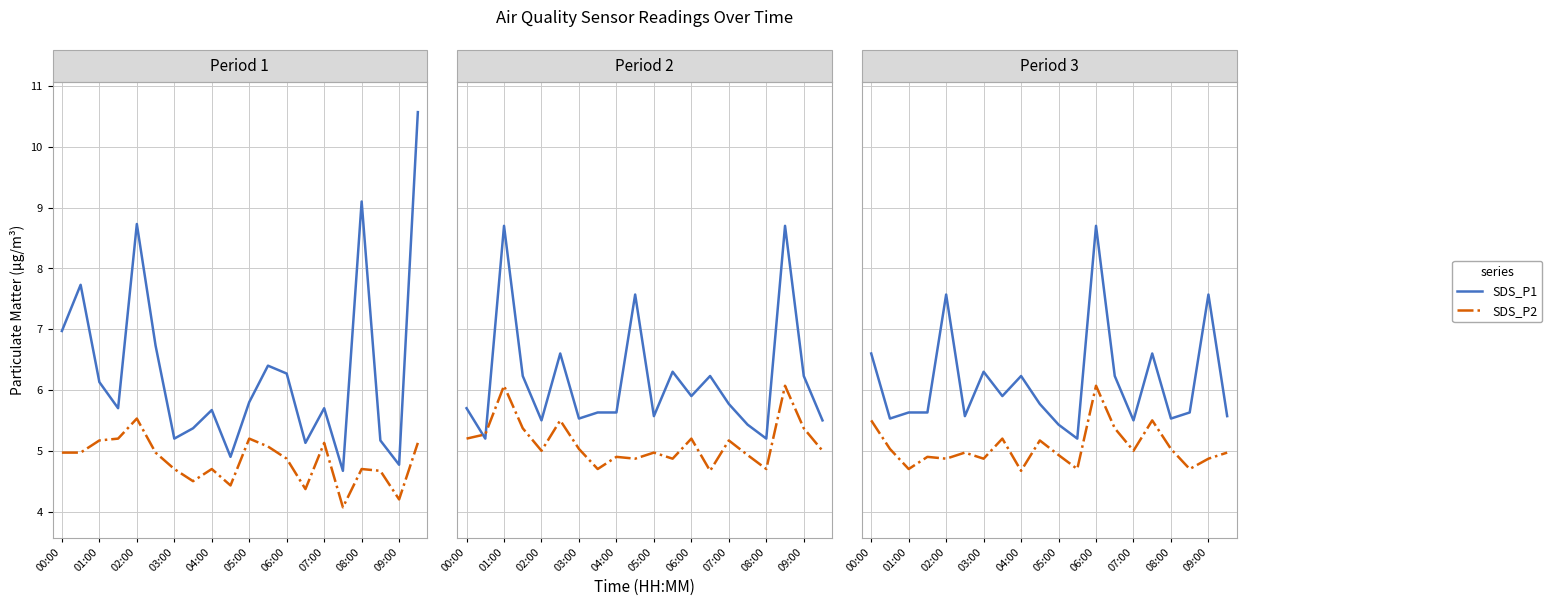

Is the value of SDS_P2 at 08:00 greater than the value of SDS_P1 at 08:00?

No